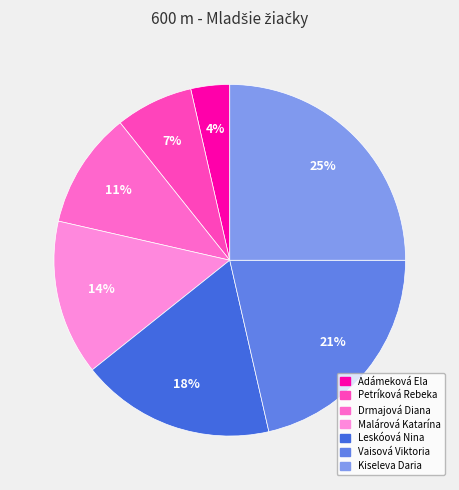

To the nearest percent, what is the difference between the largest and smallest slice percentages?

21%